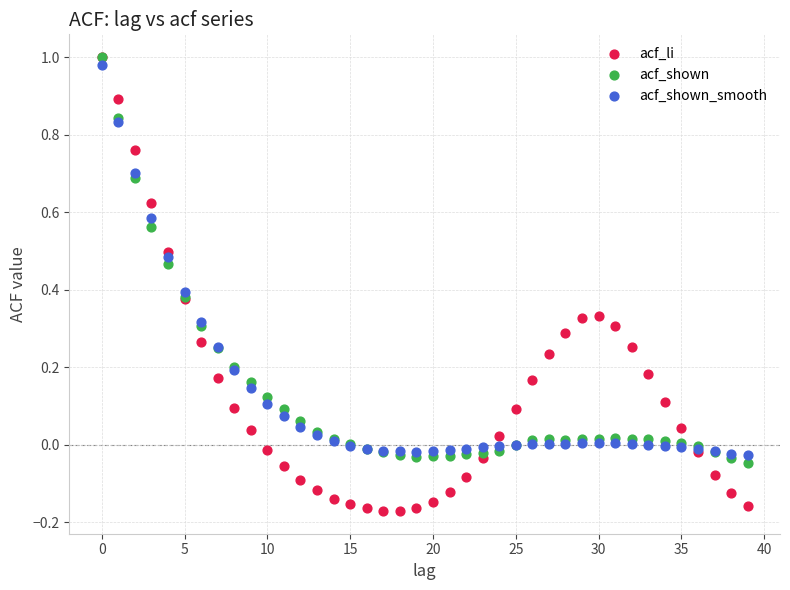

What are all the series names shown in the legend?

acf_li, acf_shown, acf_shown_smooth